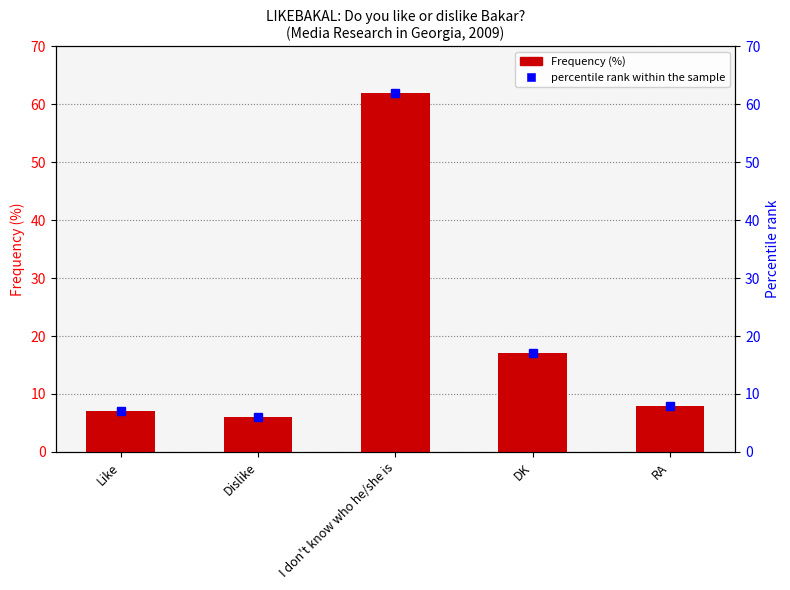

Which label corresponds to the largest value in the chart?

I don't know who he/she is